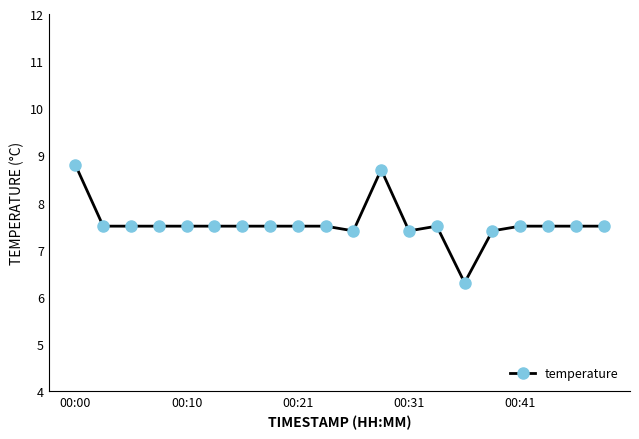

True or false: the data has more than 1 interior local peaks.

True